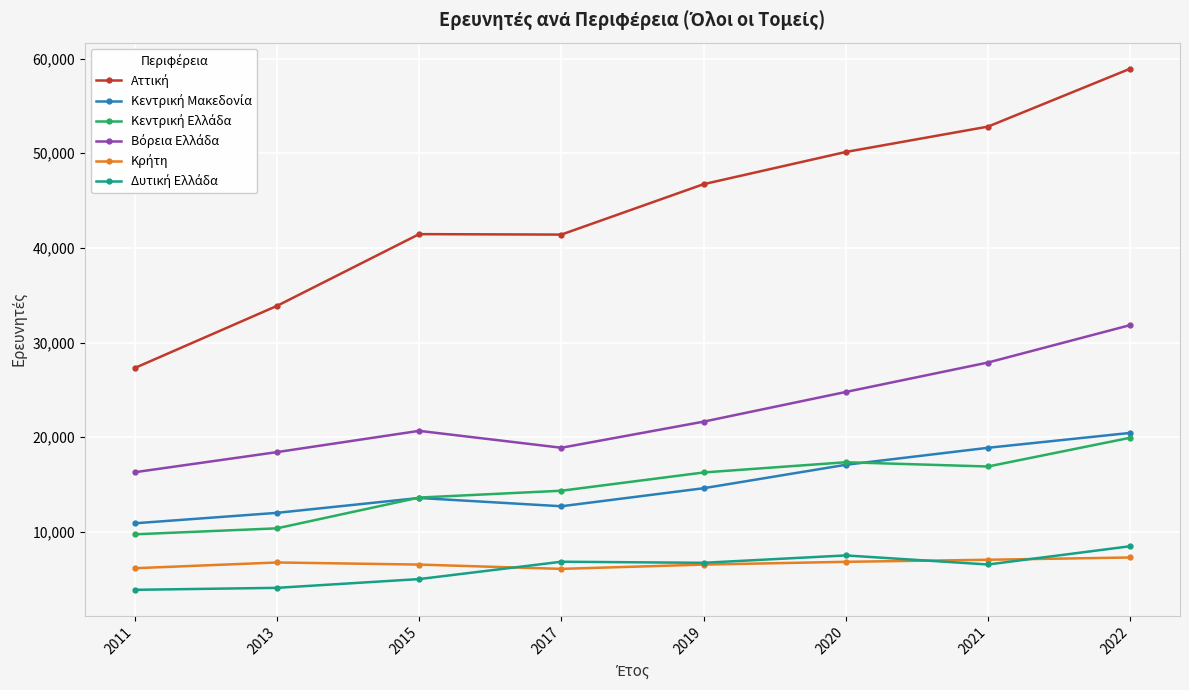

What is the total value across all series at 2022?

146970.2